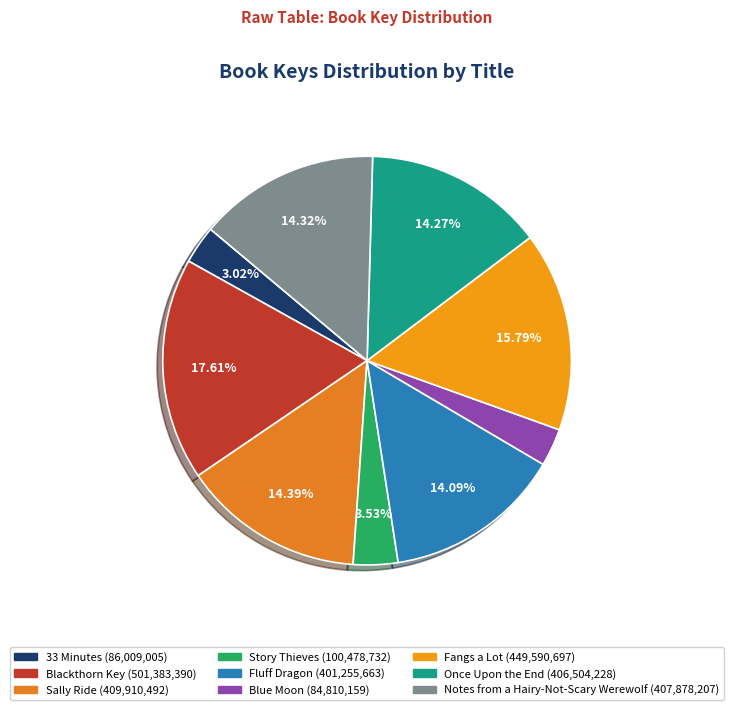

The Once Upon the End slice represents 14% of the pie. True or false?

True